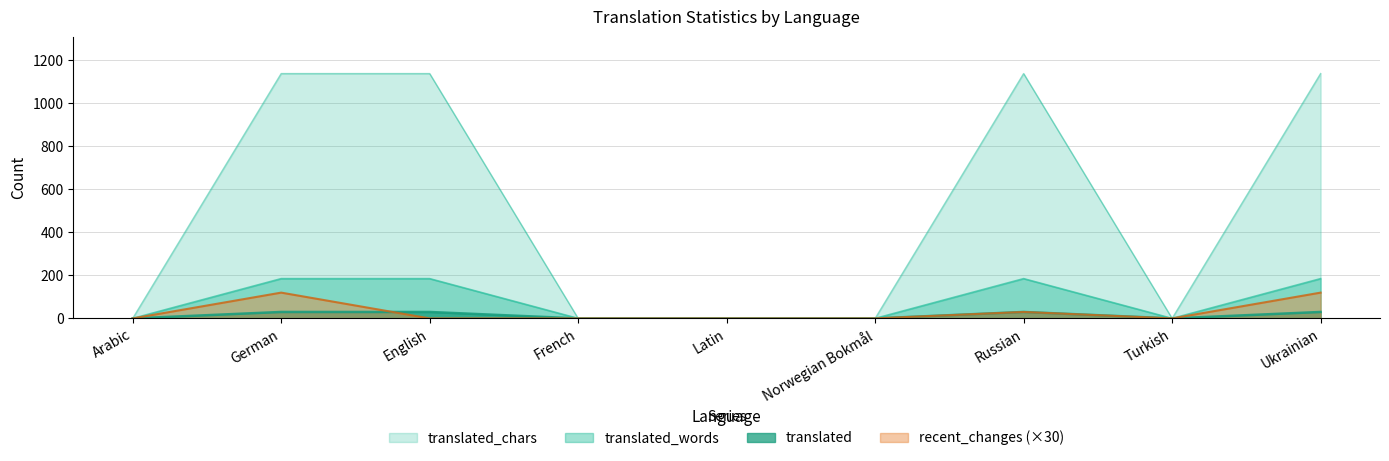

Which series has the largest range (max minus min)?

translated_chars